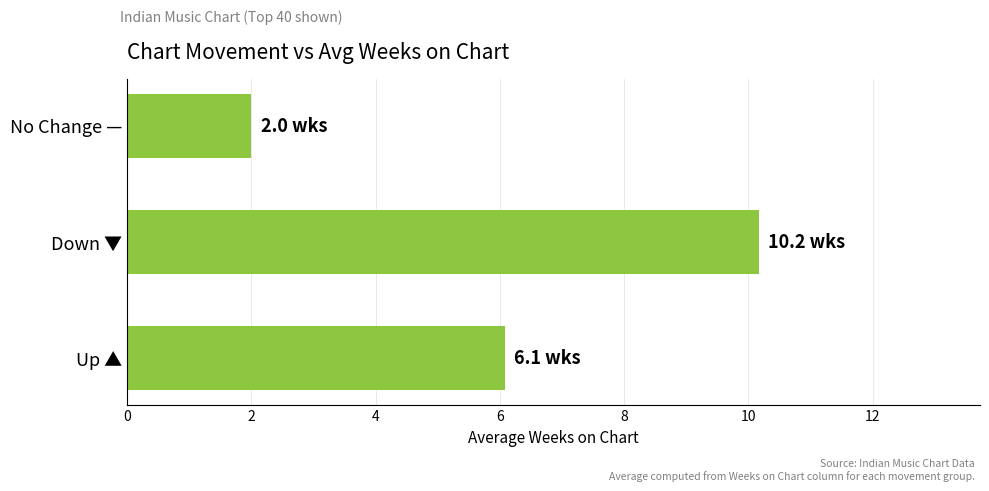

The chart shows a value of 6.1 at Up ▲. True or false?

True